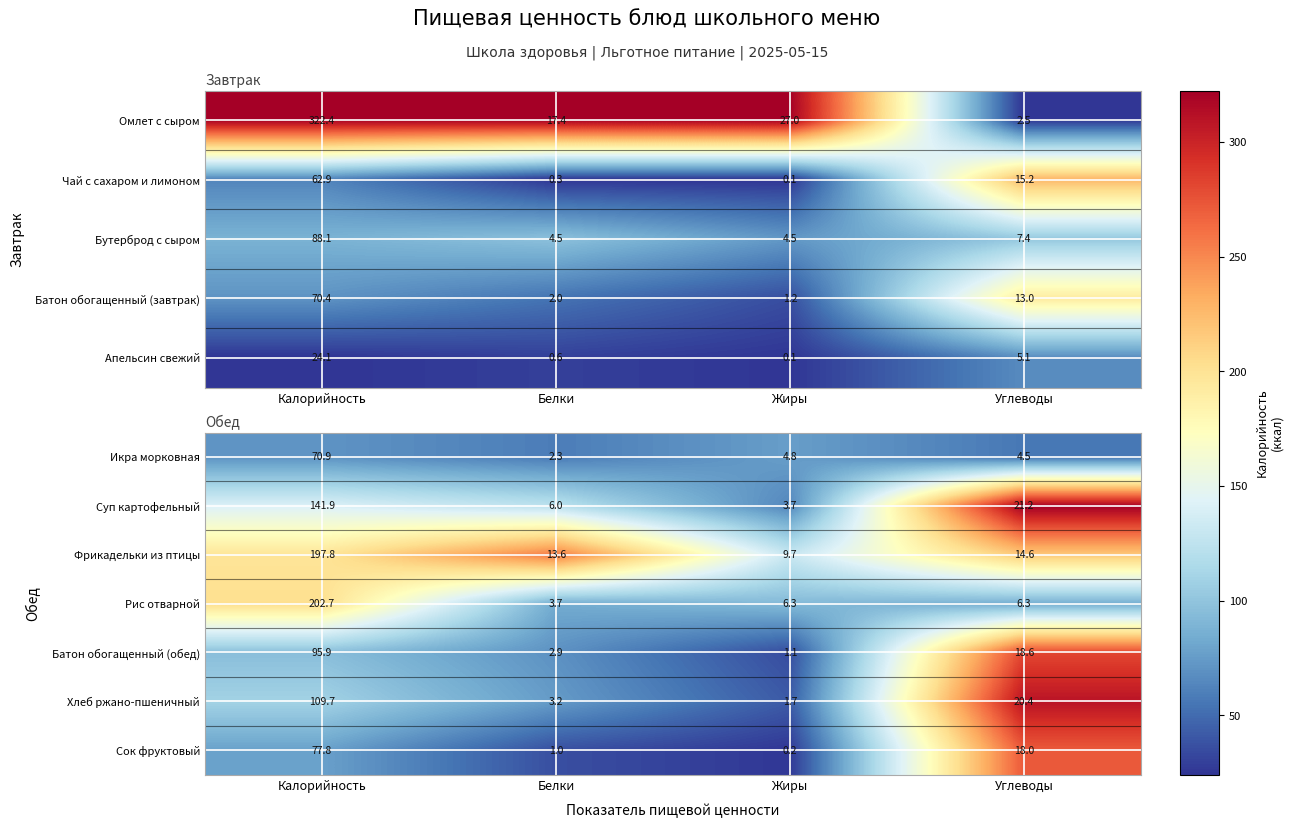

What is the highest value of the Суп картофельный series?

141.9